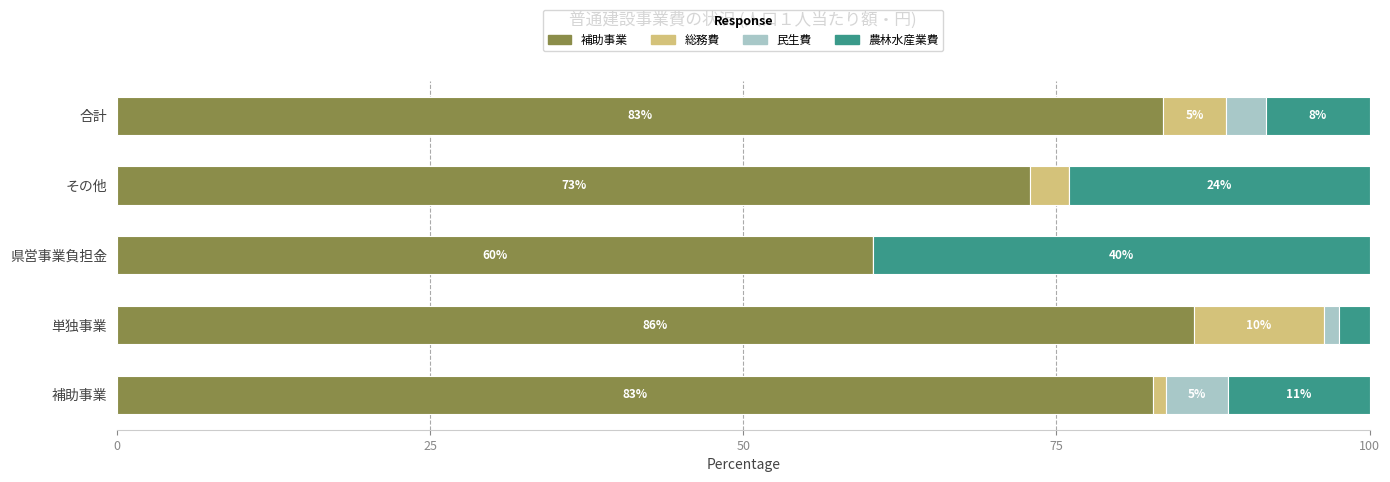

True or false: 補助事業 has a value of 60.4 at 県営事業負担金.

True